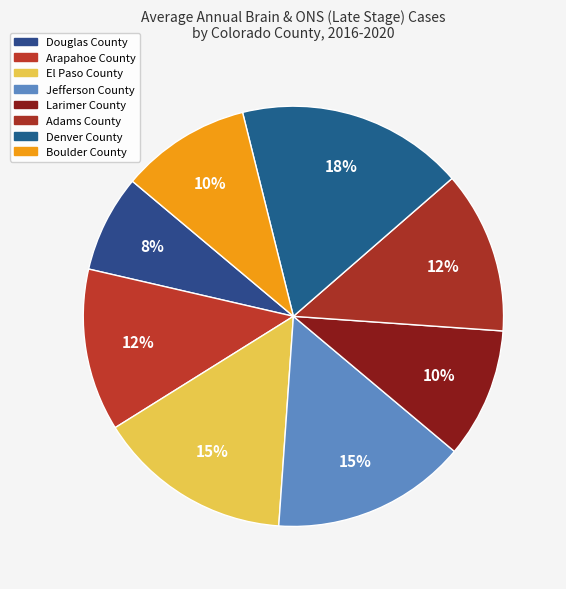

How many slices are in this pie chart?

8